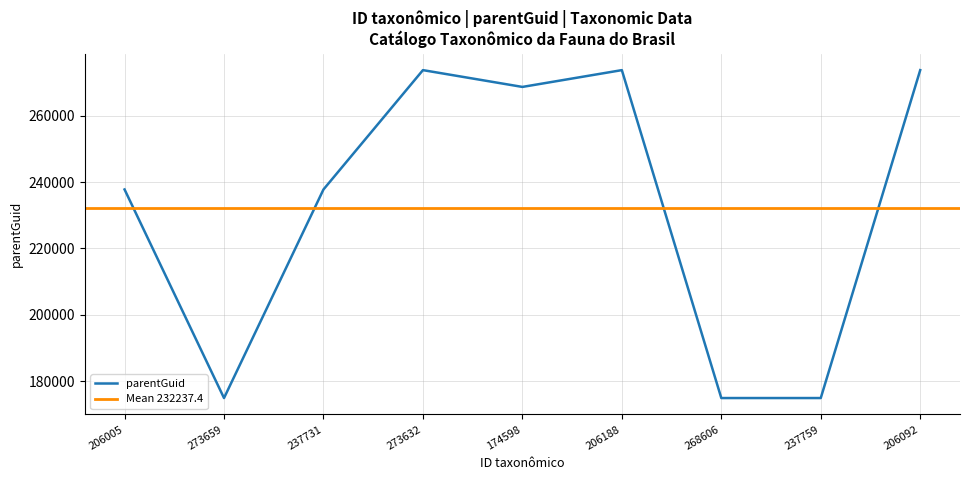

What is the greatest value displayed?

273659